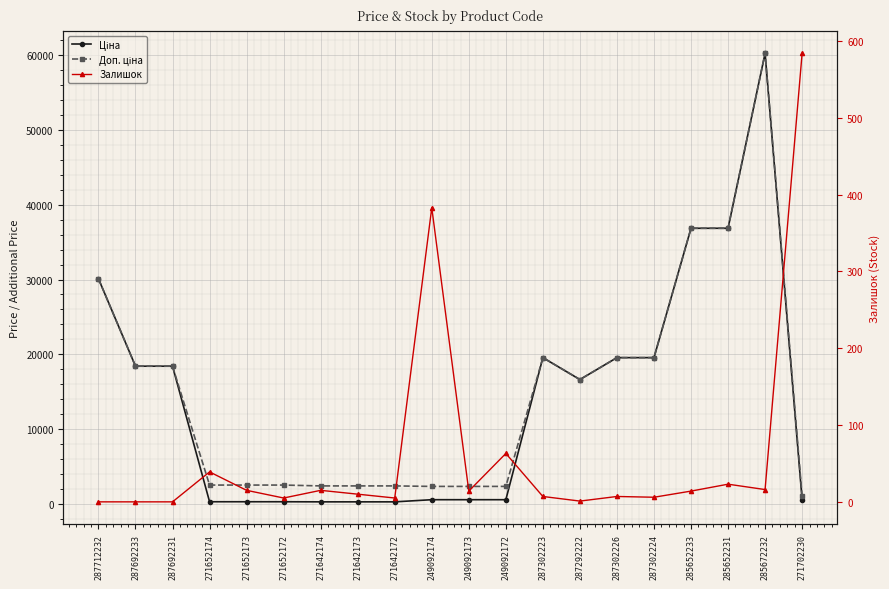

What is the label of the 12th point from the left?

249092172